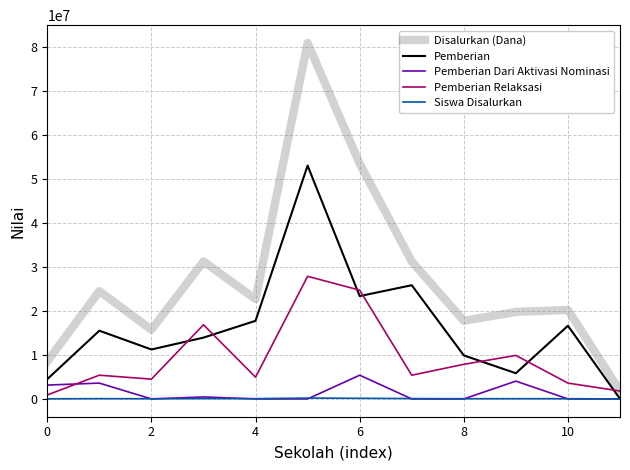

True or false: Disalurkan (Dana) and Pemberian Dari Aktivasi Nominasi cross at least once.

False